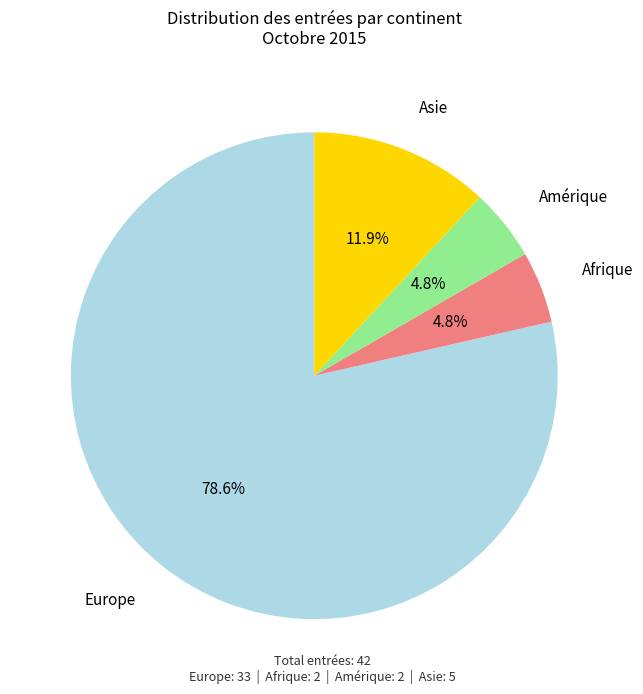

Is there any slice that represents more than half of the pie?

Yes